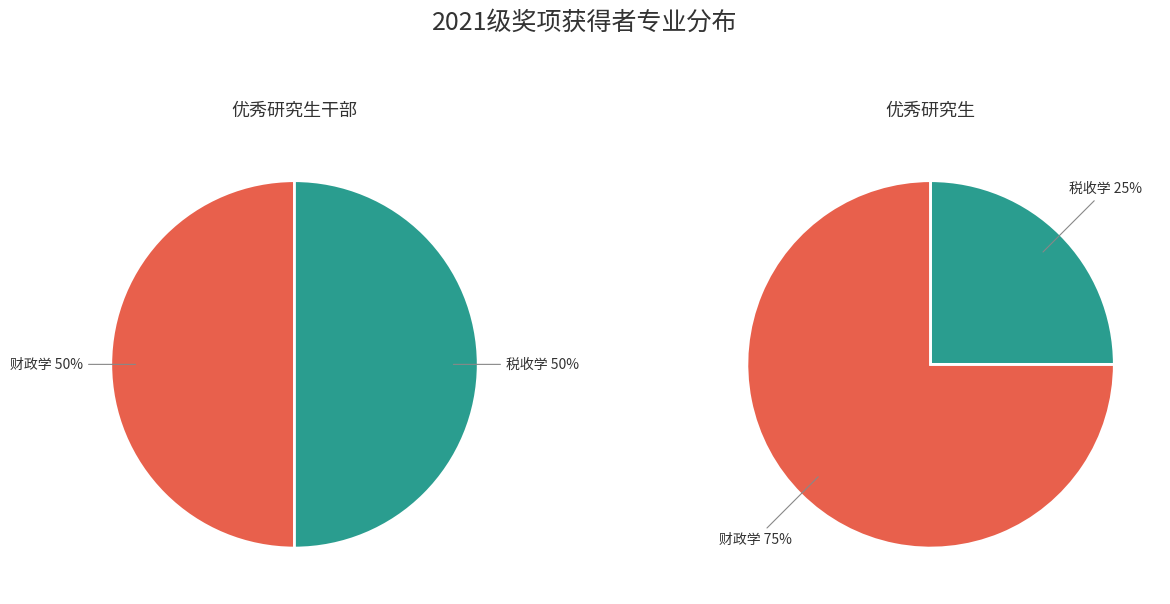

How many segments does this pie chart have?

2